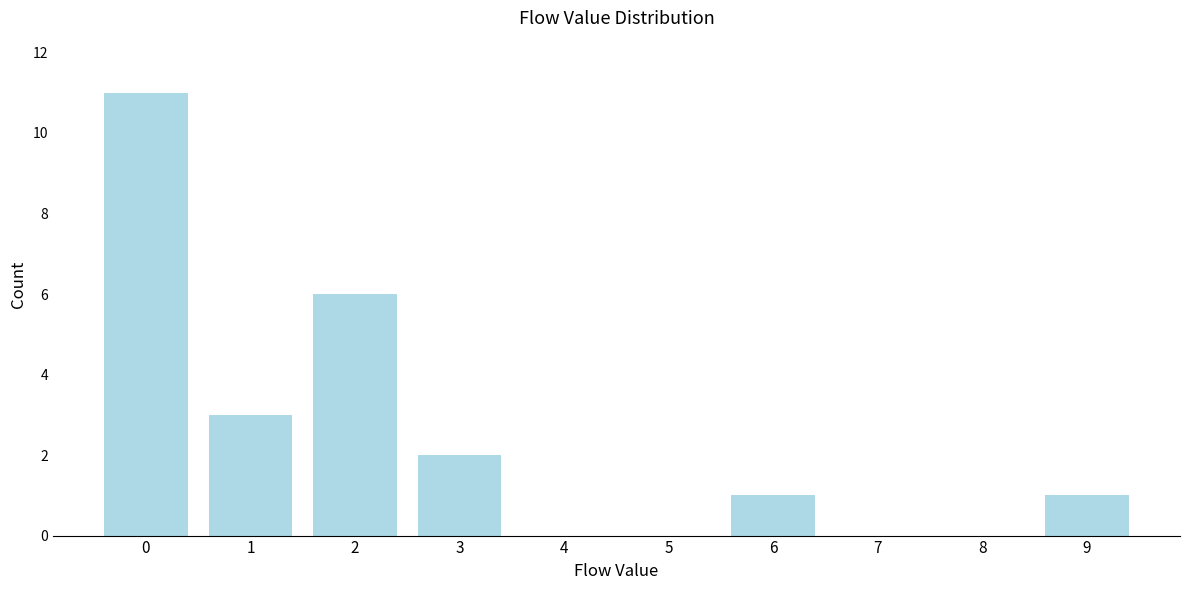

Reading right to left, list all the values displayed in this chart.

9=1	8=0	7=0	6=1	5=0	4=0	3=2	2=6	1=3	0=11